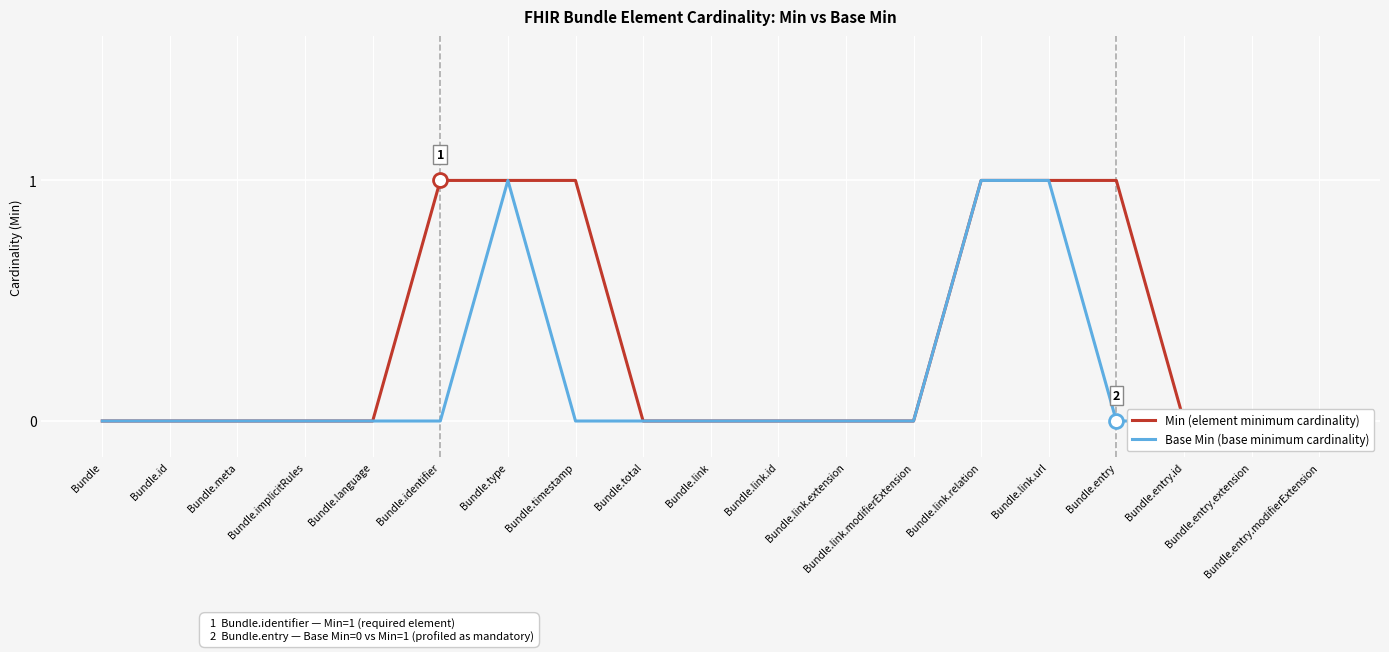

True or false: Min (element minimum cardinality) and Base Min (base minimum cardinality) intersect in this chart.

False